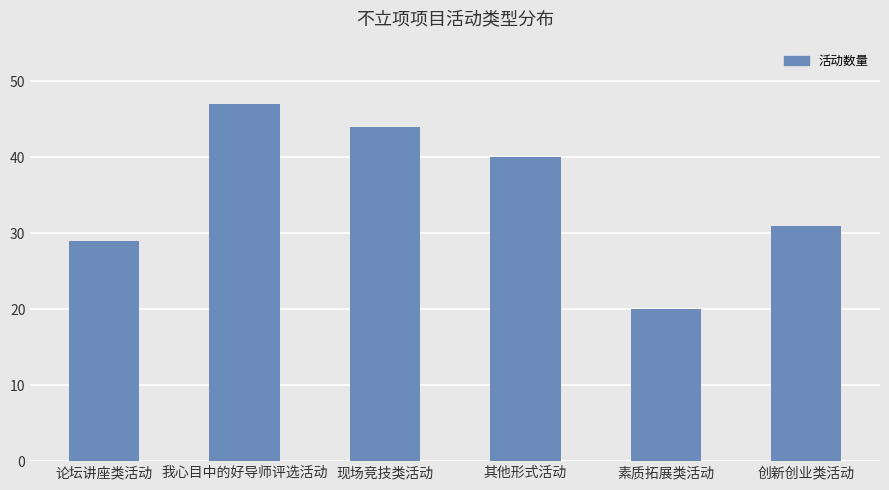

What is the ratio of the value at 素质拓展类活动 to the value at 论坛讲座类活动?

0.7